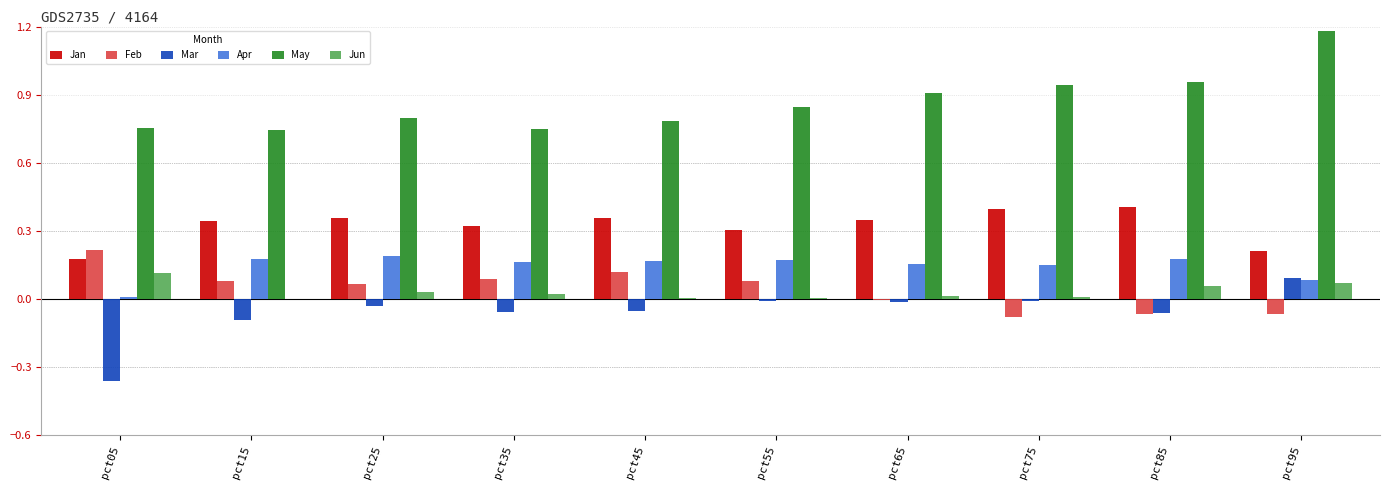

What is the sum of all Apr values?

1.4